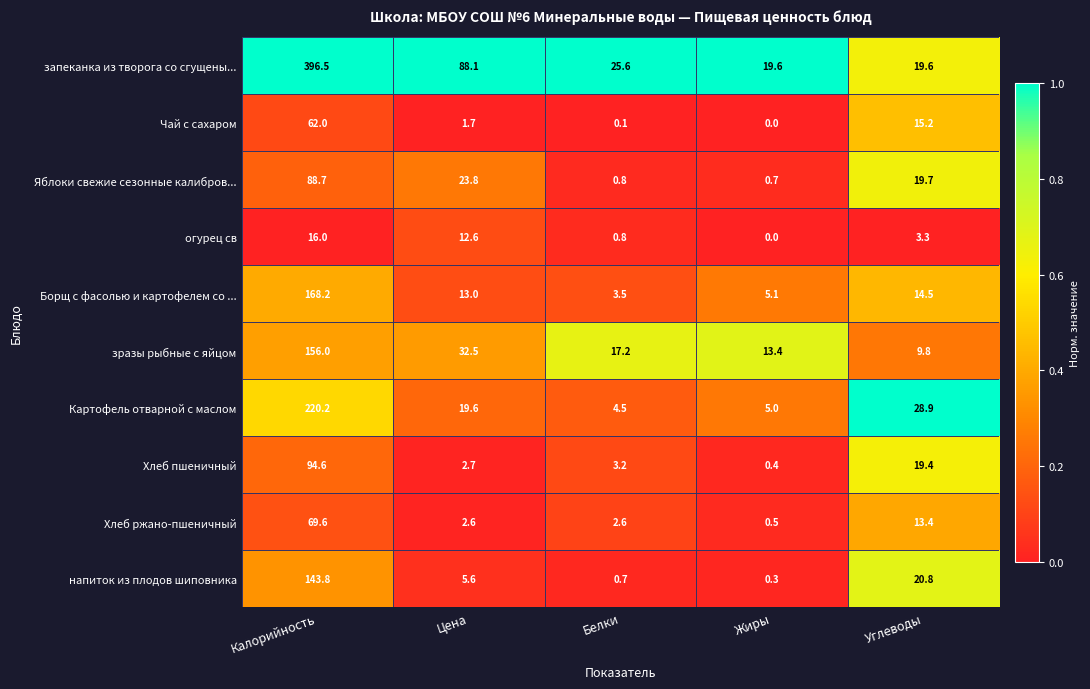

The огурец св series shows 0.0 at Жиры. True or false?

True